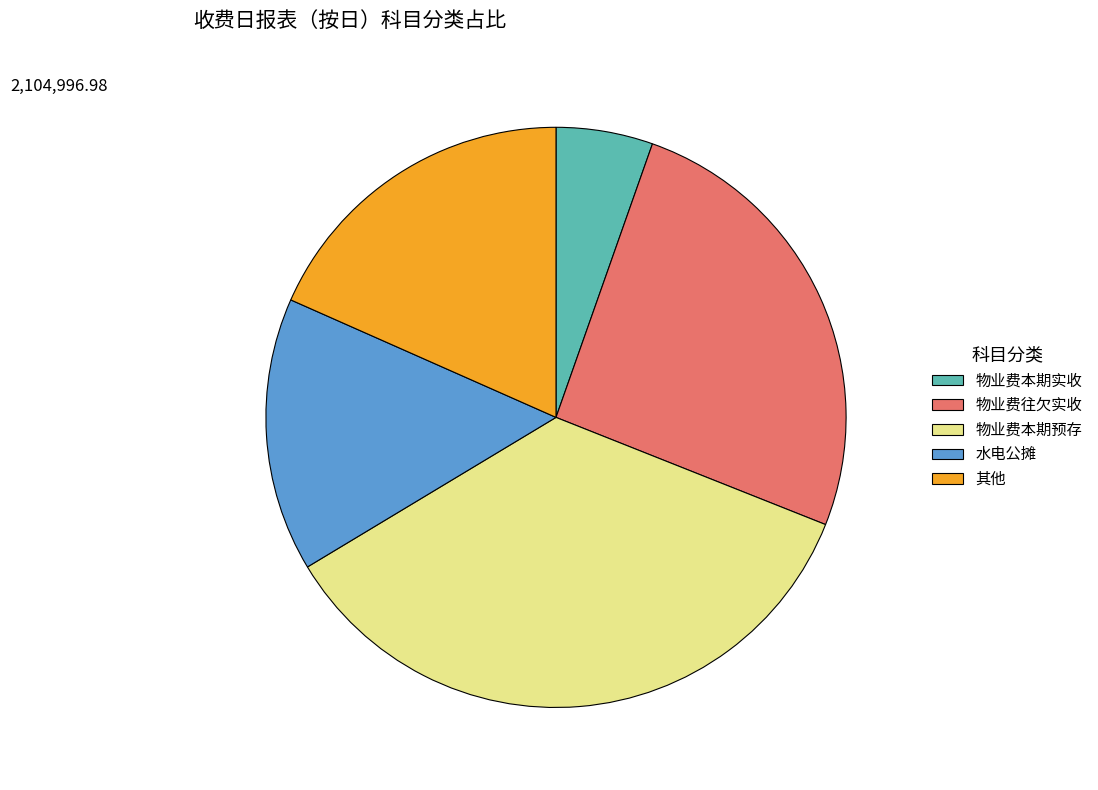

Count the number of slices in the pie.

5